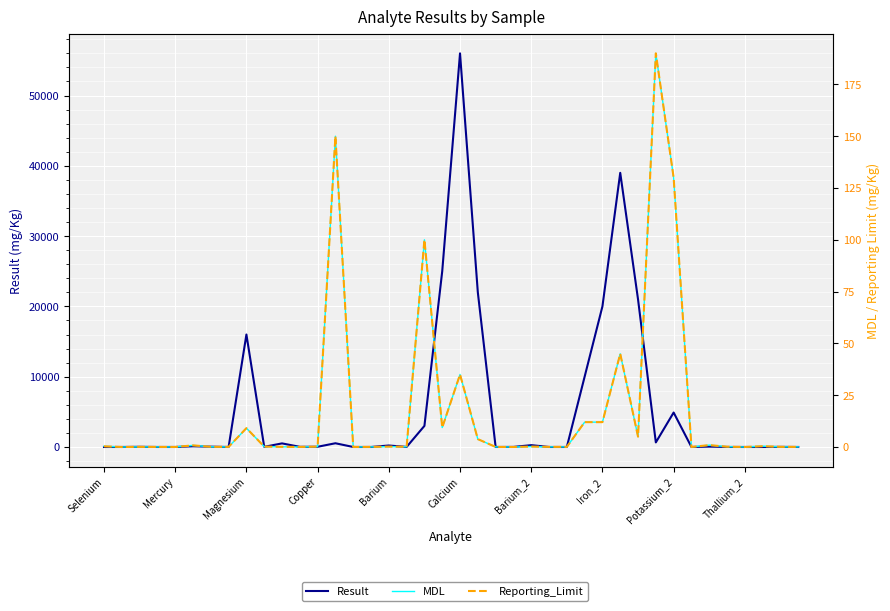

How many interior local valleys does the Result series have?

12